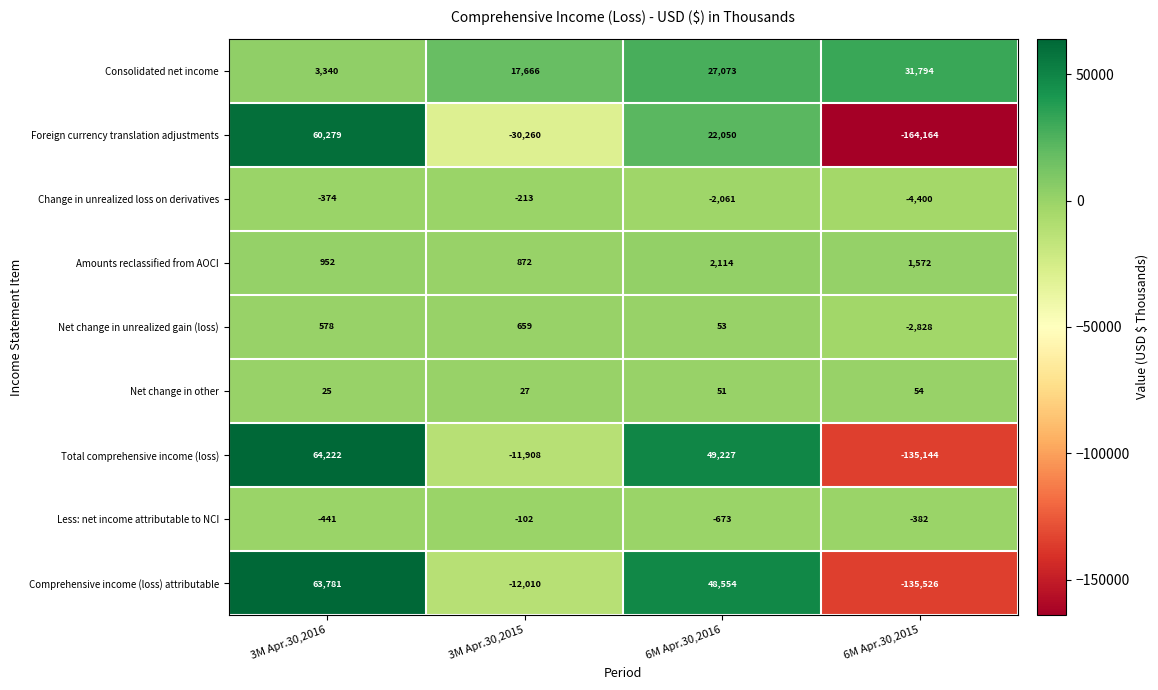

The value of Change in unrealized loss on derivatives at 6M Apr.30,2016 is -2061. True or false?

True